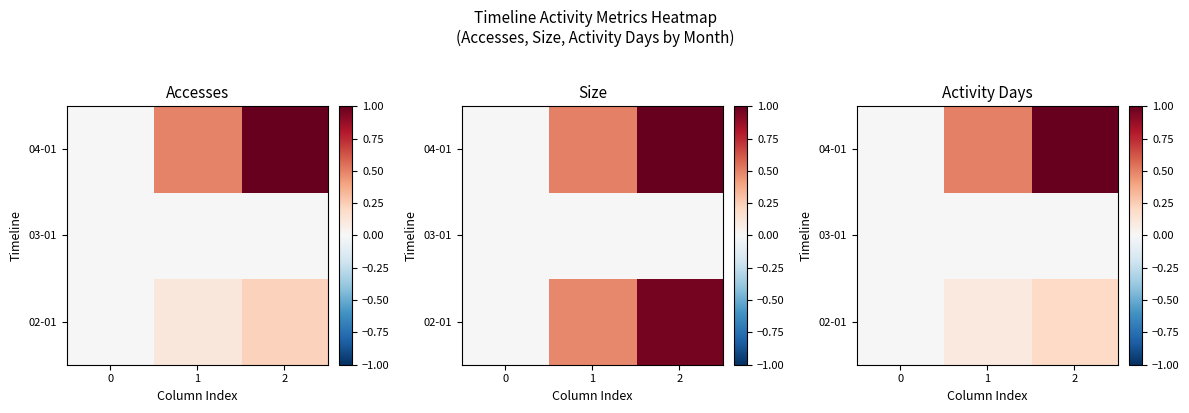

Is the value of 02-01 at 2 greater than the value of 04-01 at 2?

No